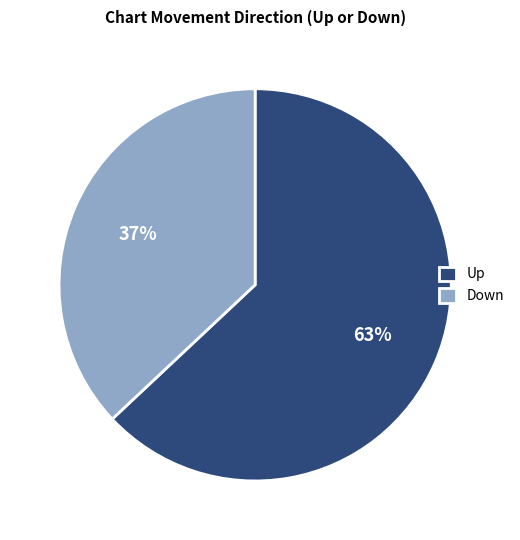

Which category has the biggest portion of the pie?

Up